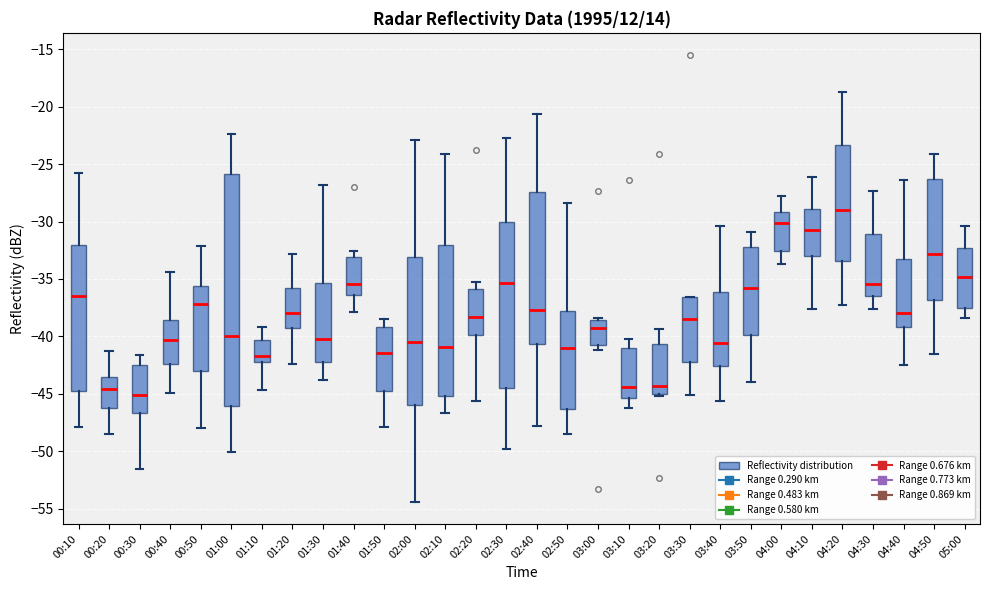

Which box's median line is the highest?

04:20